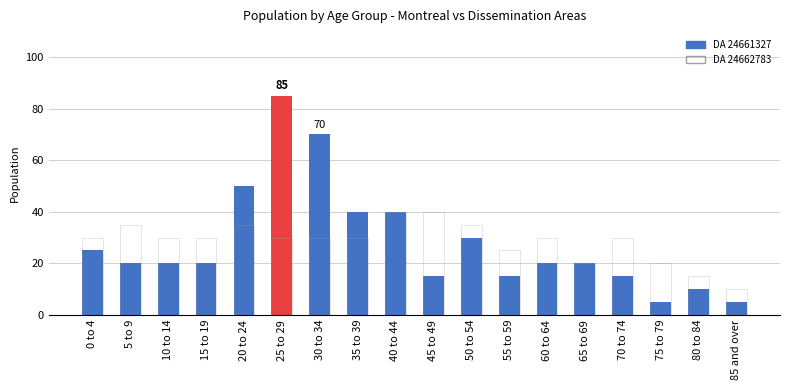

Read the DA 24662783 value at 20 to 24, to the nearest 5.

35